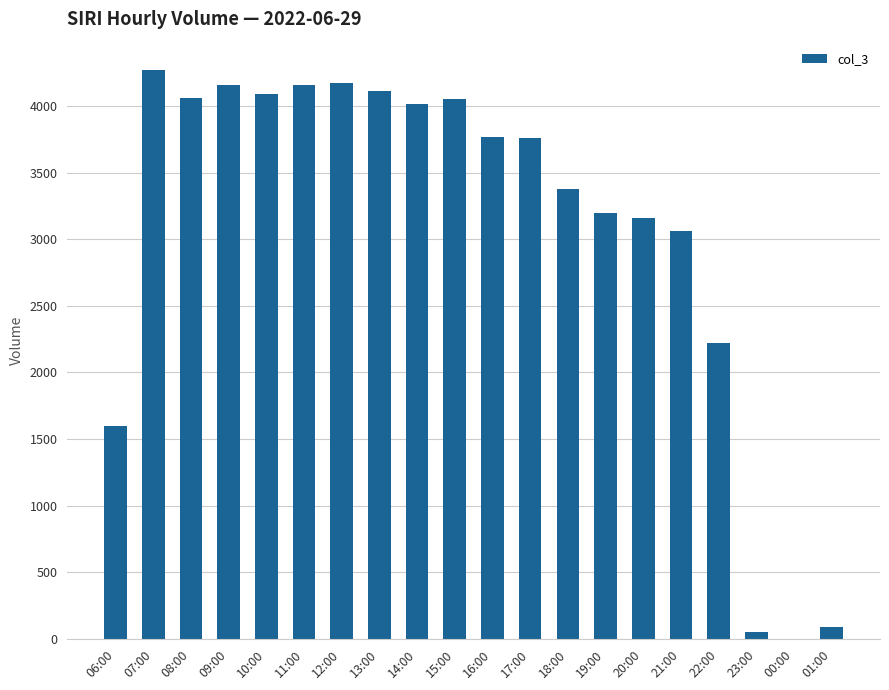

The chart shows a value of 5943 at 07:00. True or false?

False